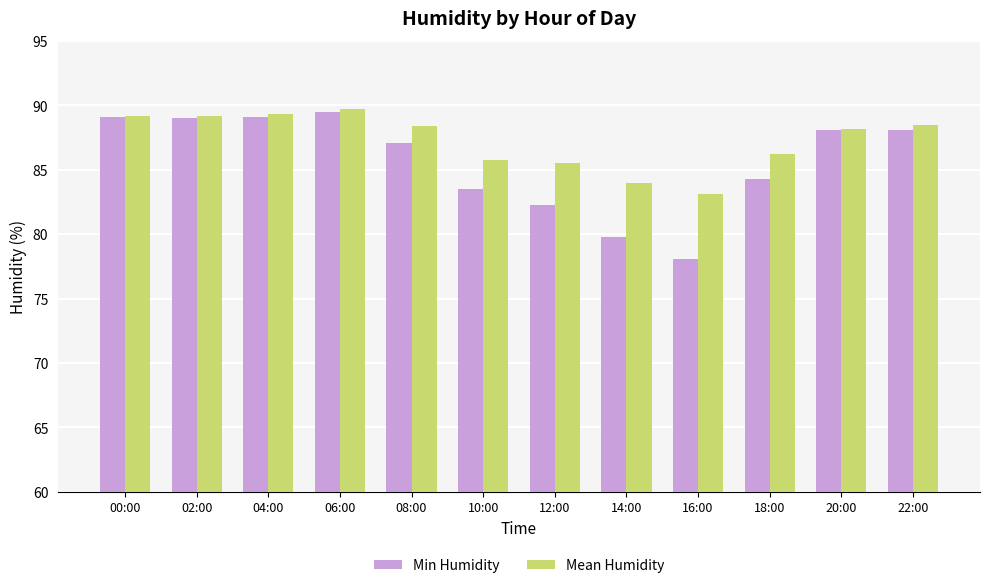

What is the label of the 4th bar from the right?

16:00